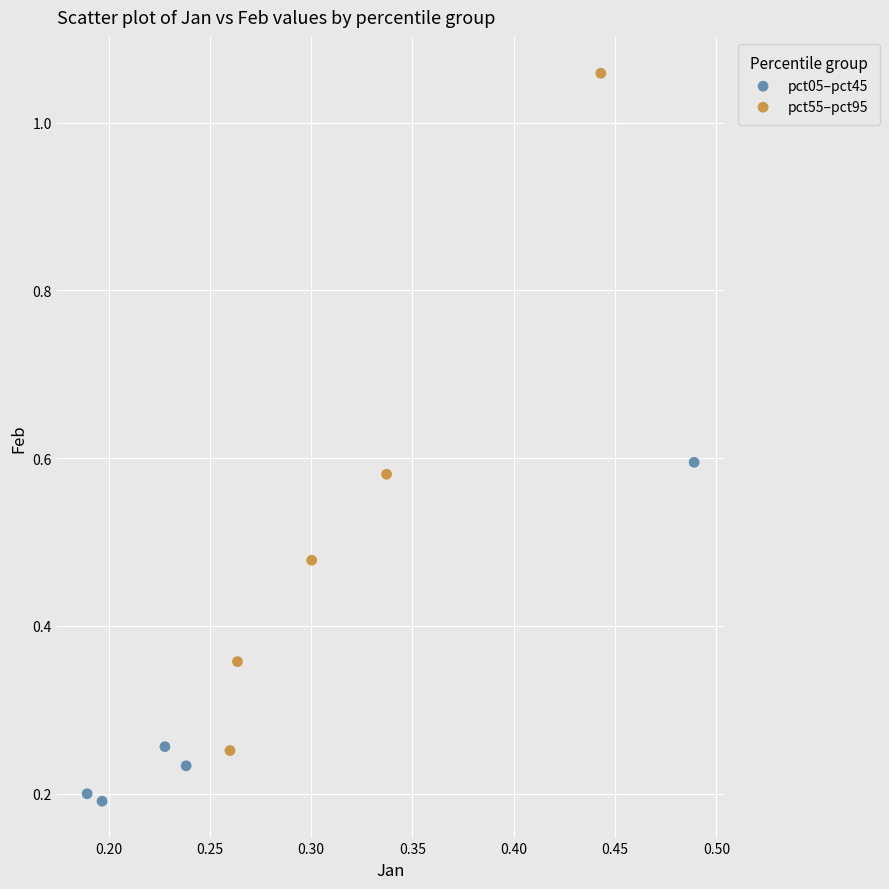

Which series contains the lowest Y value?

pct05–pct45